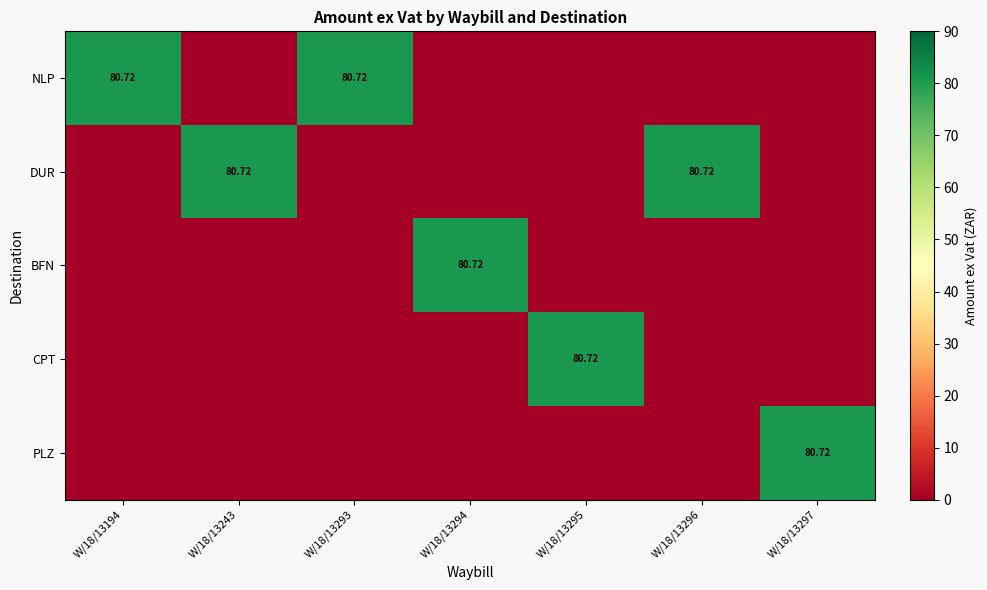

Rank the series at W/18/13194 from highest to lowest value.

NLP, DUR, BFN, CPT, PLZ